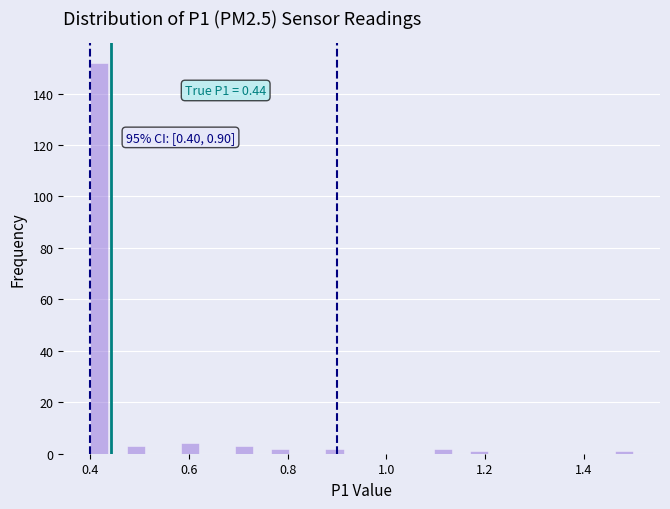

Around what value on the x-axis is the tallest bar? Give the approximate position of its centre, as read against the axis.

0.42